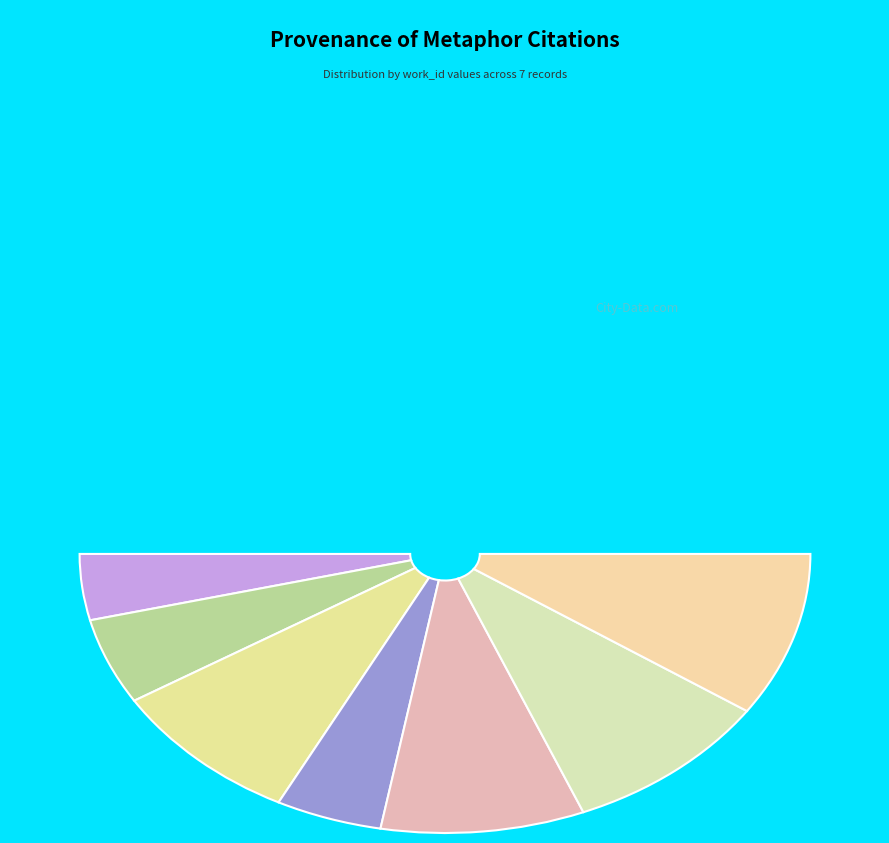

Is there a majority slice in this chart?

No